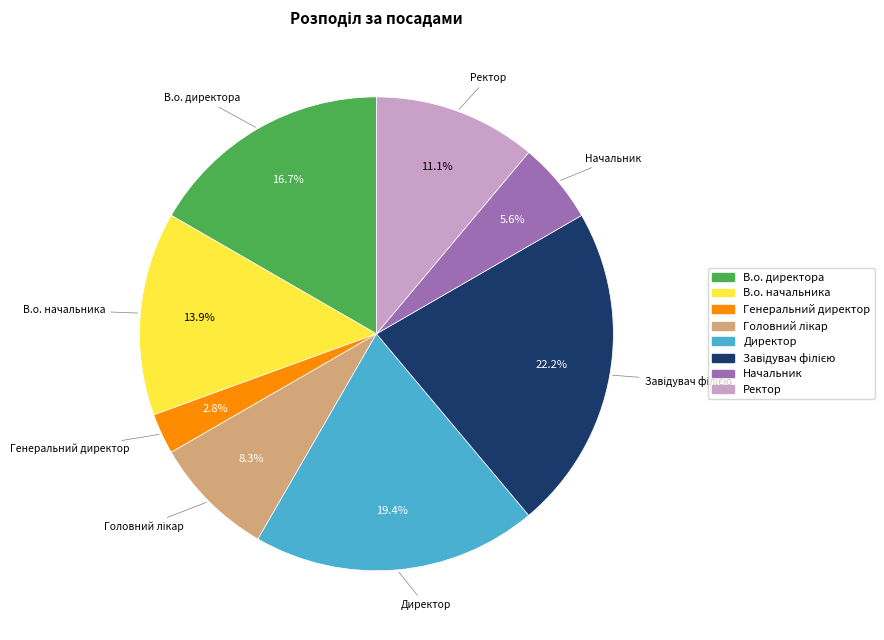

True or false: Ректор accounts for 4% of the total.

False